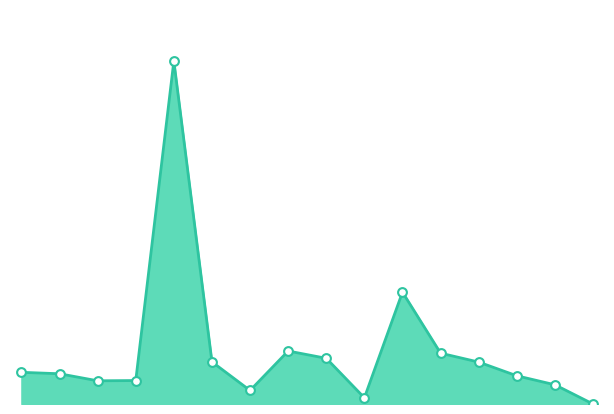

Is this an area chart (filled region under the line)?

Yes